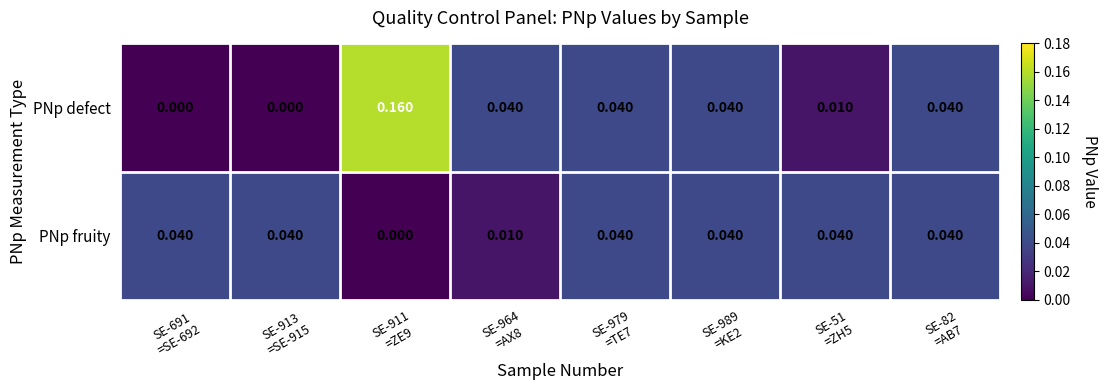

Which series has the widest spread of values?

PNp defect